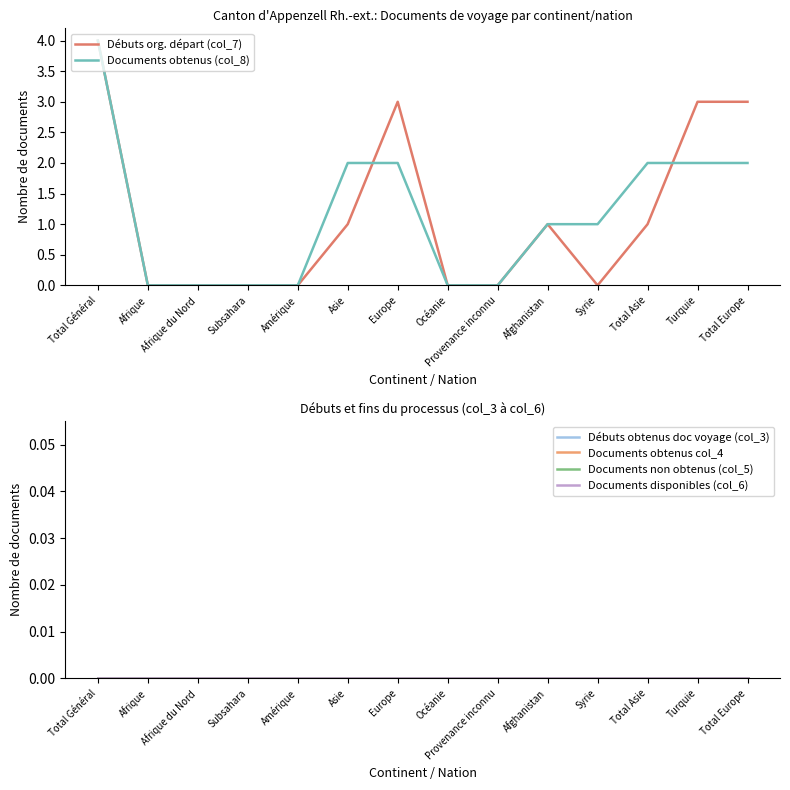

True or false: Documents non obtenus (col_5) has a value of 0 at Océanie.

True